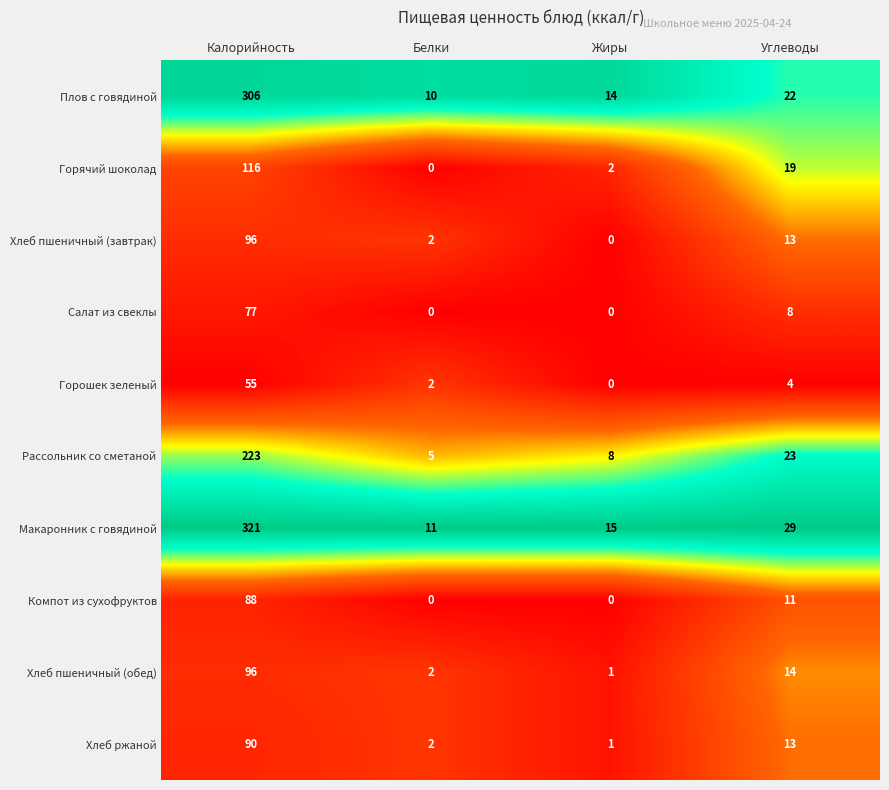

Is it true that Салат из свеклы equals 0 at Белки?

True